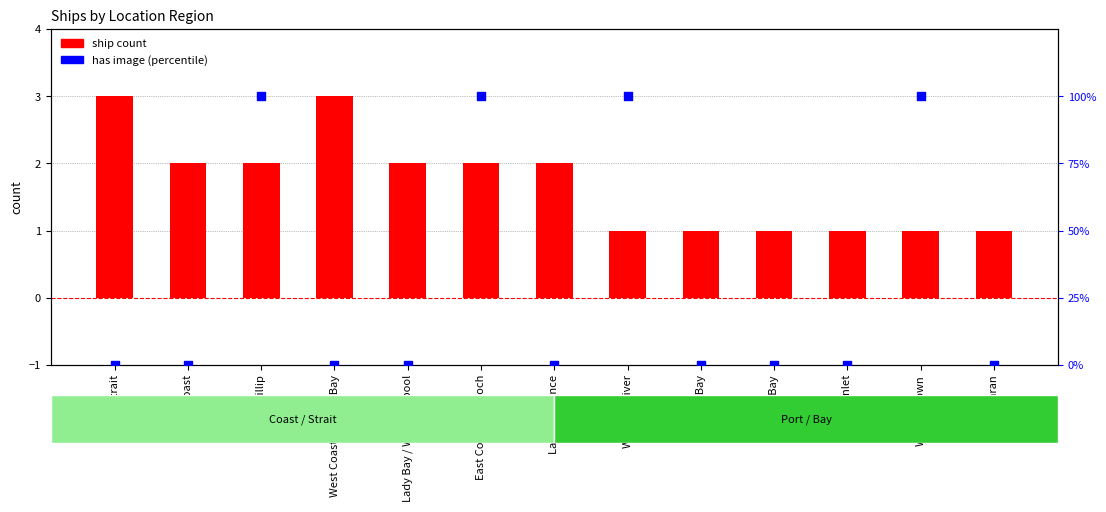

At how many categories does at least one series exceed 61?

4